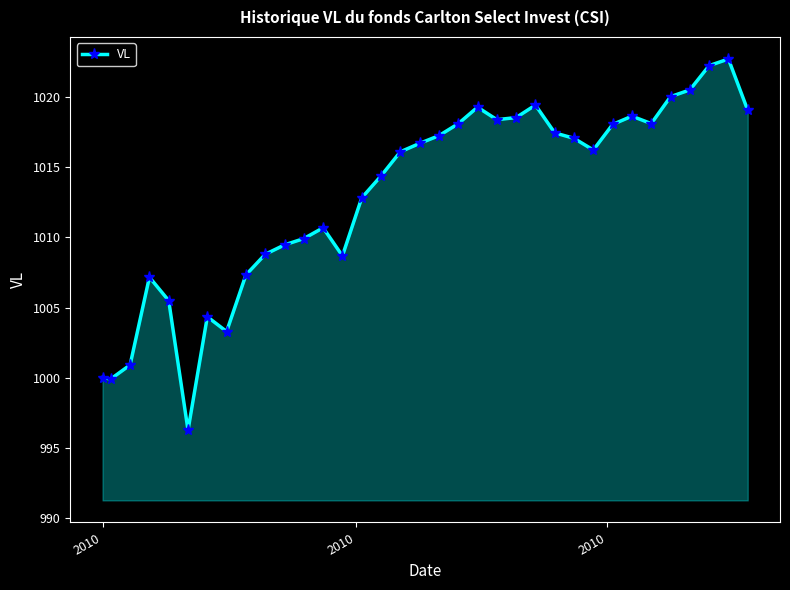

How many lines are shown in the chart?

1